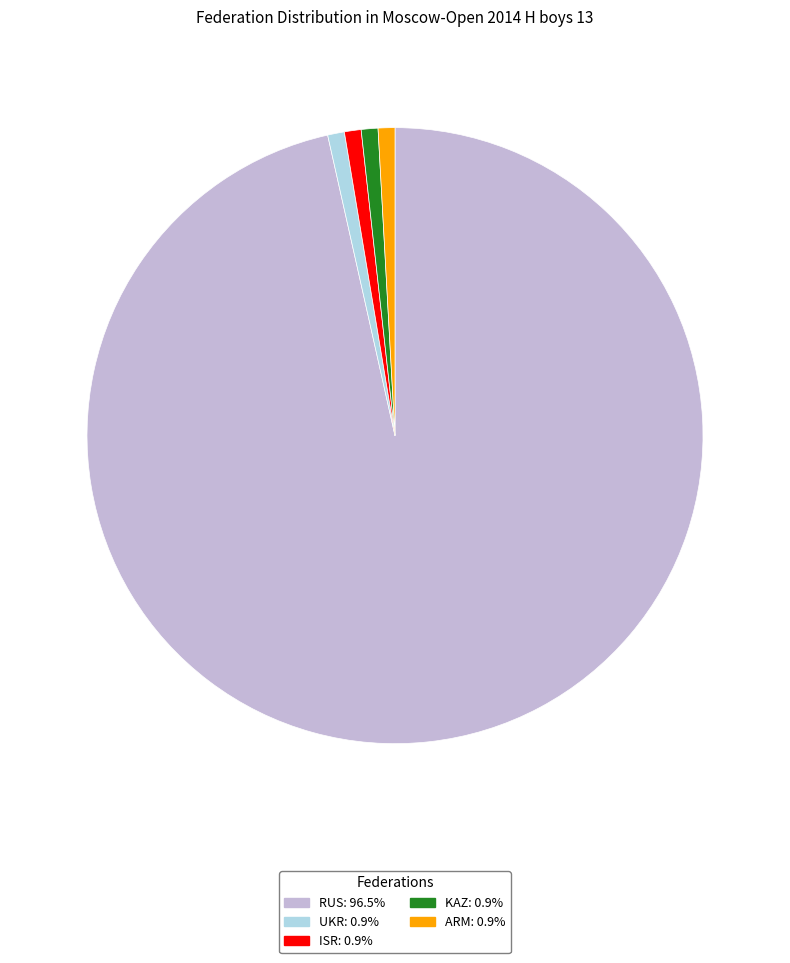

Is the sum of UKR and ISR greater than half?

No